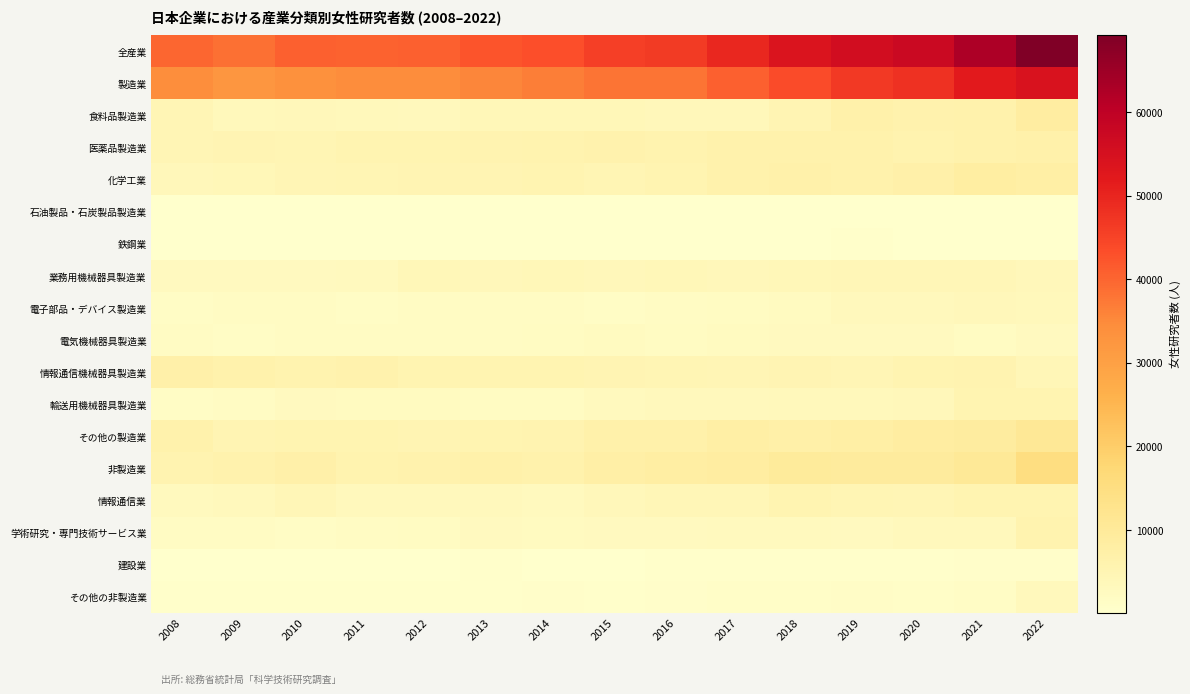

Reading right to left, extract all data points from this chart.

全産業: 2022=69211	2021=62504	2020=57368	2019=55970	2018=53557	2017=49568	2016=46282	2015=45578	2014=43032	2013=42243	2012=40680	2011=40441	2010=40664	2009=38443	2008=40017
製造業: 2022=54101	2021=51939	2020=48021	2019=46579	2018=43770	2017=40867	2016=38087	2015=38077	2014=36580	2013=35546	2012=34620	2011=34612	2010=33752	2009=32352	2008=34356
食料品製造業: 2022=8731	2021=6433	2020=6243	2019=6737	2018=5232	2017=3646	2016=3709	2015=4077	2014=3891	2013=3893	2012=3121	2011=3421	2010=3845	2009=3451	2008=4586
医薬品製造業: 2022=6781	2021=6556	2020=5994	2019=6390	2018=6519	2017=6371	2016=5860	2015=6192	2014=5841	2013=5548	2012=5368	2011=5435	2010=4801	2009=5102	2008=4597
化学工業: 2022=7894	2021=8240	2020=7026	2019=6456	2018=6689	2017=6512	2016=5423	2015=4865	2014=5310	2013=5019	2012=4970	2011=4937	2010=4602	2009=4141	2008=3759
石油製品・石炭製品製造業: 2022=189	2021=201	2020=192	2019=221	2018=205	2017=192	2016=188	2015=185	2014=152	2013=151	2012=151	2011=159	2010=135	2009=114	2008=126
鉄鋼業: 2022=330	2021=352	2020=358	2019=428	2018=305	2017=236	2016=195	2015=172	2014=184	2013=164	2012=137	2011=136	2010=118	2009=117	2008=108
業務用機械器具製造業: 2022=3676	2021=4319	2020=4326	2019=4277	2018=4154	2017=3789	2016=3975	2015=3778	2014=4071	2013=3828	2012=3980	2011=2841	2010=2661	2009=2636	2008=2577
電子部品・デバイス製造業: 2022=3367	2021=3780	2020=3196	2019=3245	2018=2411	2017=2014	2016=1838	2015=1514	2014=1799	2013=1879	2012=1908	2011=1554	2010=1866	2009=1780	2008=1692
電気機械器具製造業: 2022=2660	2021=2238	2020=2794	2019=2807	2018=2571	2017=2459	2016=2220	2015=2319	2014=2118	2013=1887	2012=1872	2011=1931	2010=1793	2009=1686	2008=1846
情報通信機械器具製造業: 2022=4384	2021=5658	2020=5379	2019=4600	2018=4991	2017=4582	2016=4884	2015=5124	2014=5341	2013=5436	2012=5463	2011=6285	2010=5842	2009=6446	2008=6977
輸送用機械器具製造業: 2022=5356	2021=5239	2020=3822	2019=3491	2018=3478	2017=3292	2016=3192	2015=3036	2014=2219	2013=2236	2012=2427	2011=2510	2010=2588	2009=1839	2008=1534
その他の製造業: 2022=10733	2021=8923	2020=8691	2019=7927	2018=7215	2017=7774	2016=6603	2015=6815	2014=5654	2013=5505	2012=5223	2011=5403	2010=5501	2009=5040	2008=6554
非製造業: 2022=15110	2021=10565	2020=9347	2019=9391	2018=9787	2017=8701	2016=8195	2015=7501	2014=6452	2013=6697	2012=6060	2011=5829	2010=6912	2009=6091	2008=5661
情報通信業: 2022=5254	2021=5264	2020=4553	2019=4777	2018=5376	2017=4327	2016=4397	2015=3848	2014=3043	2013=3154	2012=3132	2011=3208	2010=4371	2009=3306	2008=3006
学術研究・専門技術サービス業: 2022=5851	2021=3091	2020=3080	2019=2748	2018=2909	2017=2889	2016=2634	2015=2653	2014=2339	2013=2563	2012=2046	2011=1881	2010=1705	2009=1849	2008=1929
建設業: 2022=700	2021=707	2020=643	2019=623	2018=566	2017=482	2016=427	2015=362	2014=358	2013=388	2012=319	2011=310	2010=353	2009=330	2008=278
その他の非製造業: 2022=3305	2021=1503	2020=1071	2019=1243	2018=936	2017=1003	2016=737	2015=638	2014=712	2013=592	2012=563	2011=430	2010=483	2009=606	2008=448